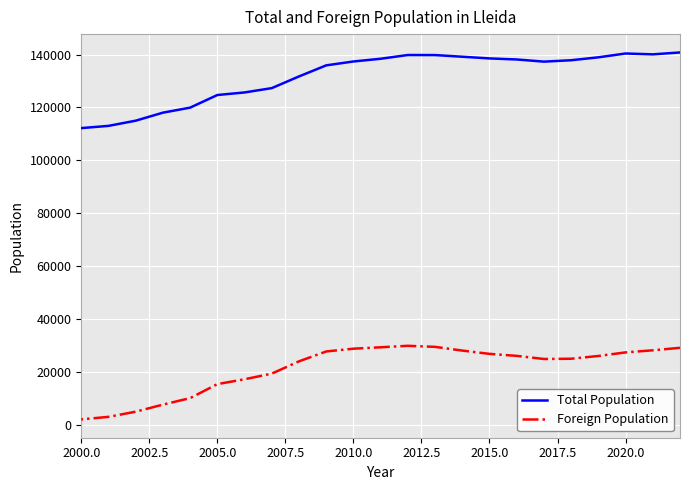

Is it true that Total Population equals 44649 at 2020.0?

False